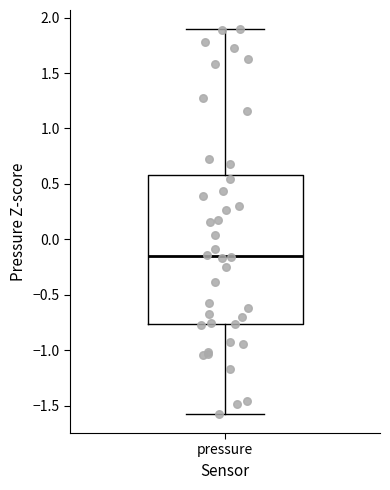

Read this box plot against the y-axis: the position of the median line, the range covered by the box, and the ends of both whiskers. The values are not printed on the chart, so give them approximately, as read against the axis.

median -0.15, box -0.75 to 0.60, whiskers -1.55 to 1.90